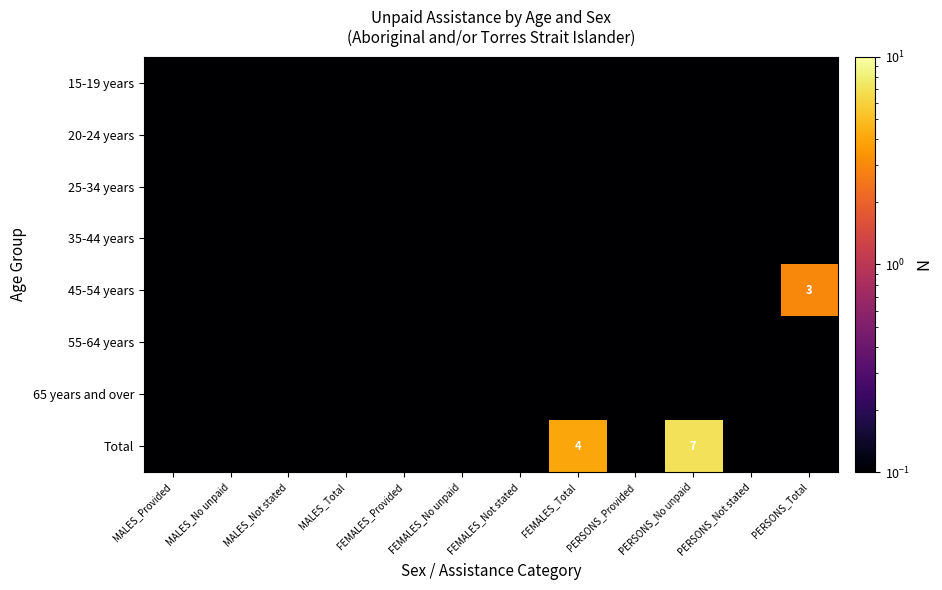

The value of 20-24 years at PERSONS_Provided is 0.0. True or false?

True